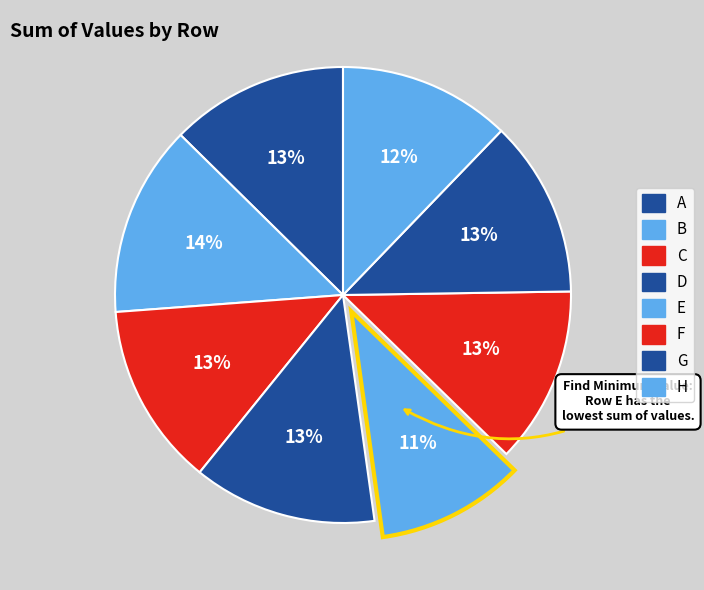

Which category has the smallest portion of the pie?

E